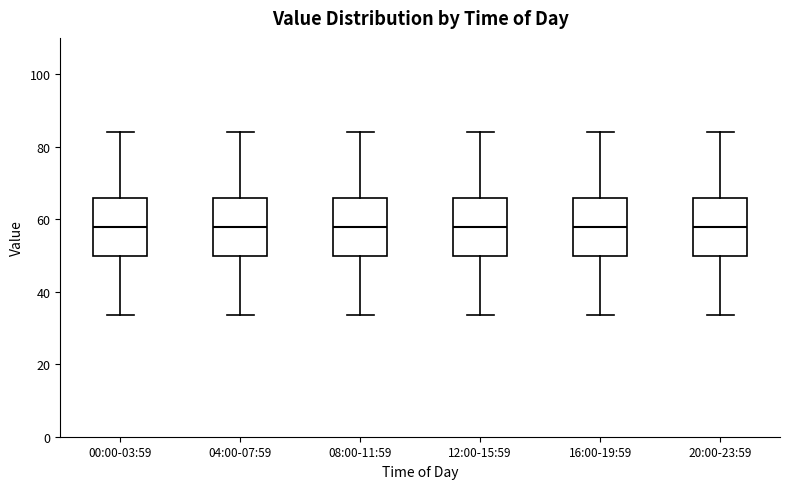

Reading left to right, read every box against the y-axis: the position of its median line, the range the box covers, and the ends of its whiskers. The values are not printed on the chart, so give them approximately, as read against the axis.

00:00-03:59: median 58, box 50 to 66, whiskers 34 to 84
04:00-07:59: median 58, box 50 to 66, whiskers 34 to 84
08:00-11:59: median 58, box 50 to 66, whiskers 34 to 84
12:00-15:59: median 58, box 50 to 66, whiskers 34 to 84
16:00-19:59: median 58, box 50 to 66, whiskers 34 to 84
20:00-23:59: median 58, box 50 to 66, whiskers 34 to 84